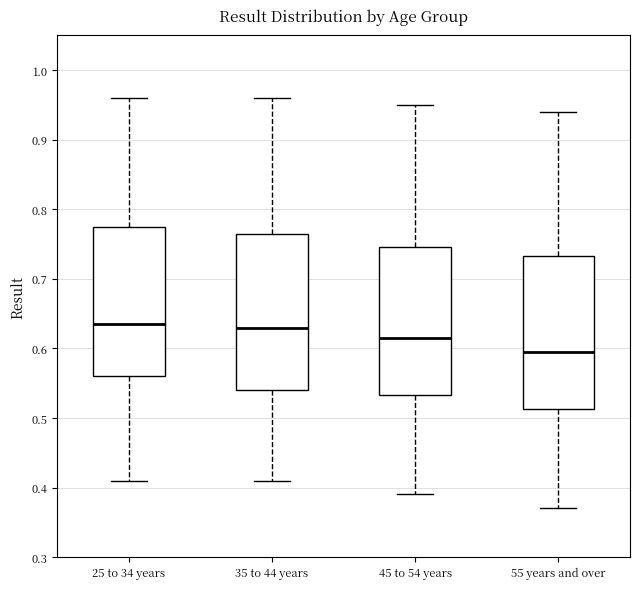

Which box's median line is the lowest?

55 years and over